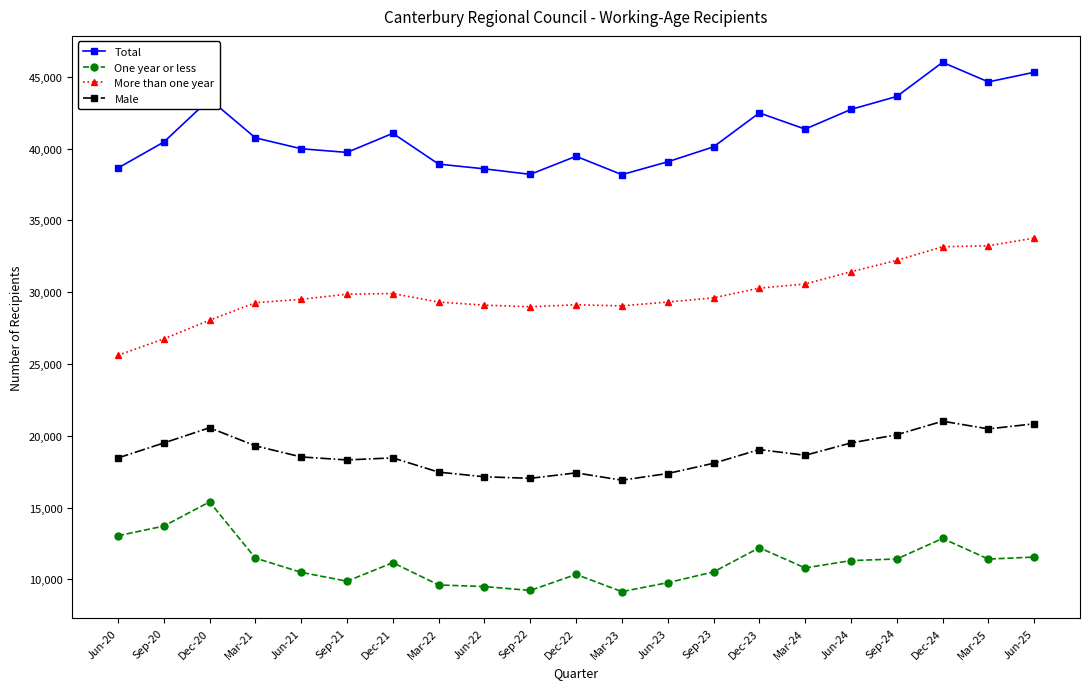

What is the label of the 6th point from the left?

Sep-21